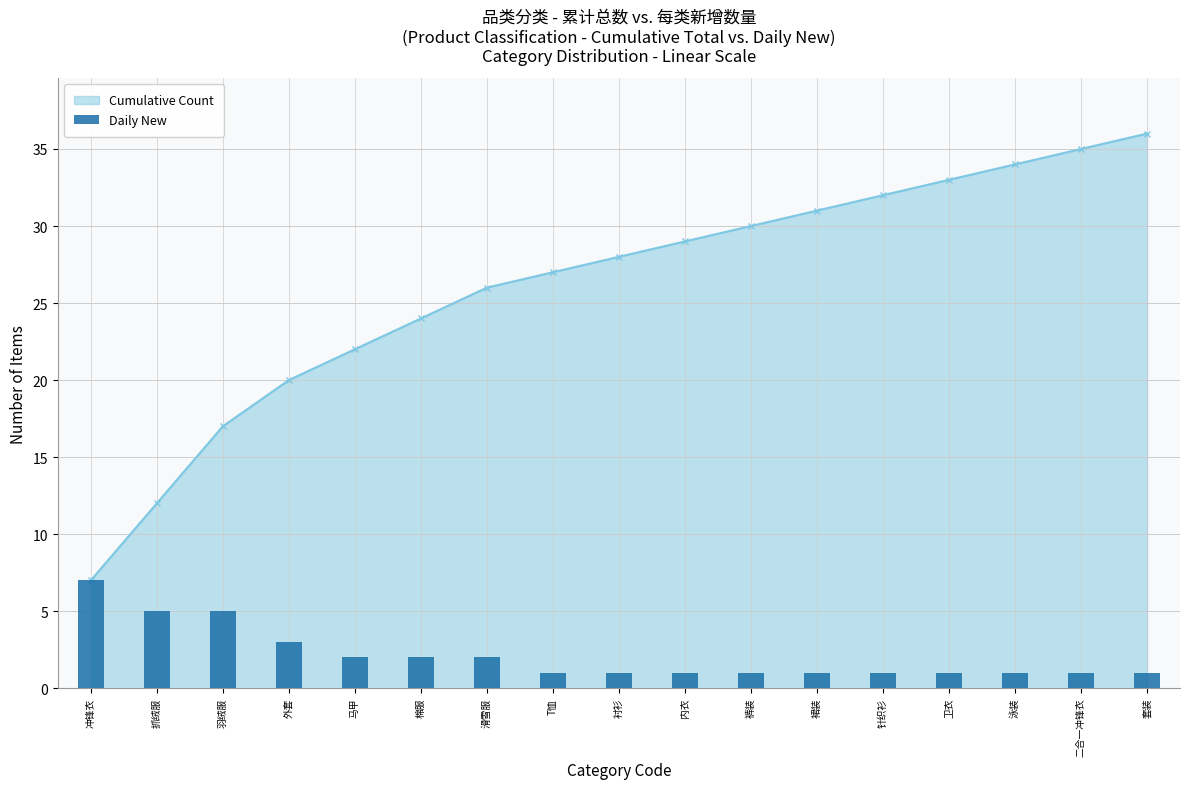

Rank the categories by value from highest to lowest.

冲锋衣, 抓绒服, 羽绒服, 外套, 马甲, 棉服, 滑雪服, T恤, 衬衫, 内衣, 裤装, 裙装, 针织衫, 卫衣, 泳装, 二合一冲锋衣, 套装